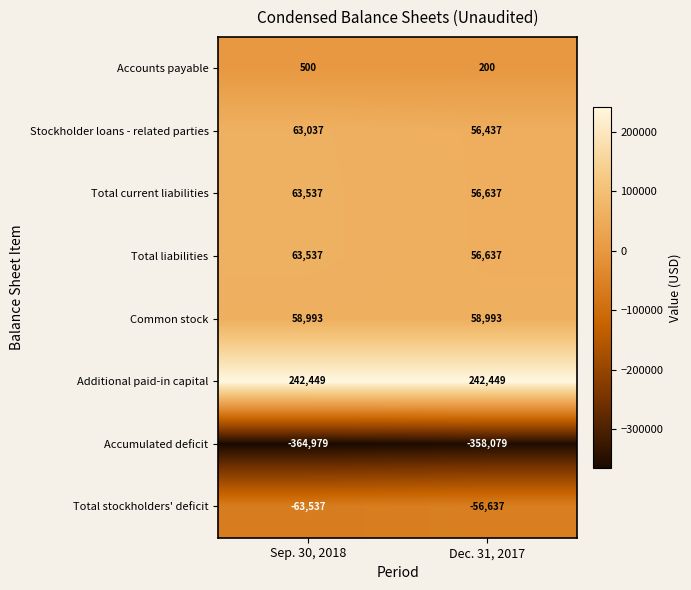

At how many categories does at least one series exceed 101747?

2